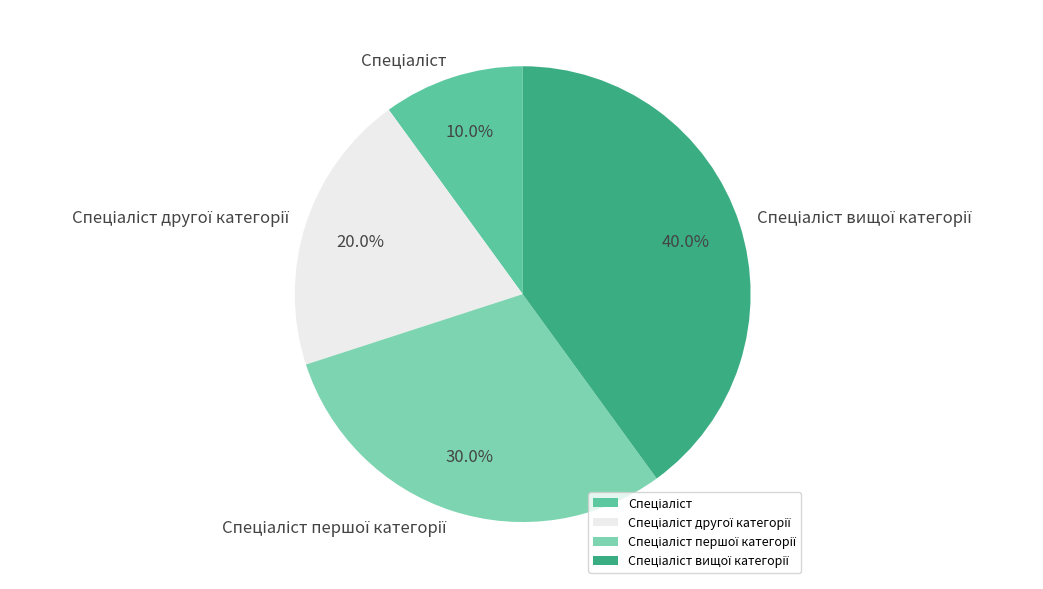

Count the number of slices in the pie.

4